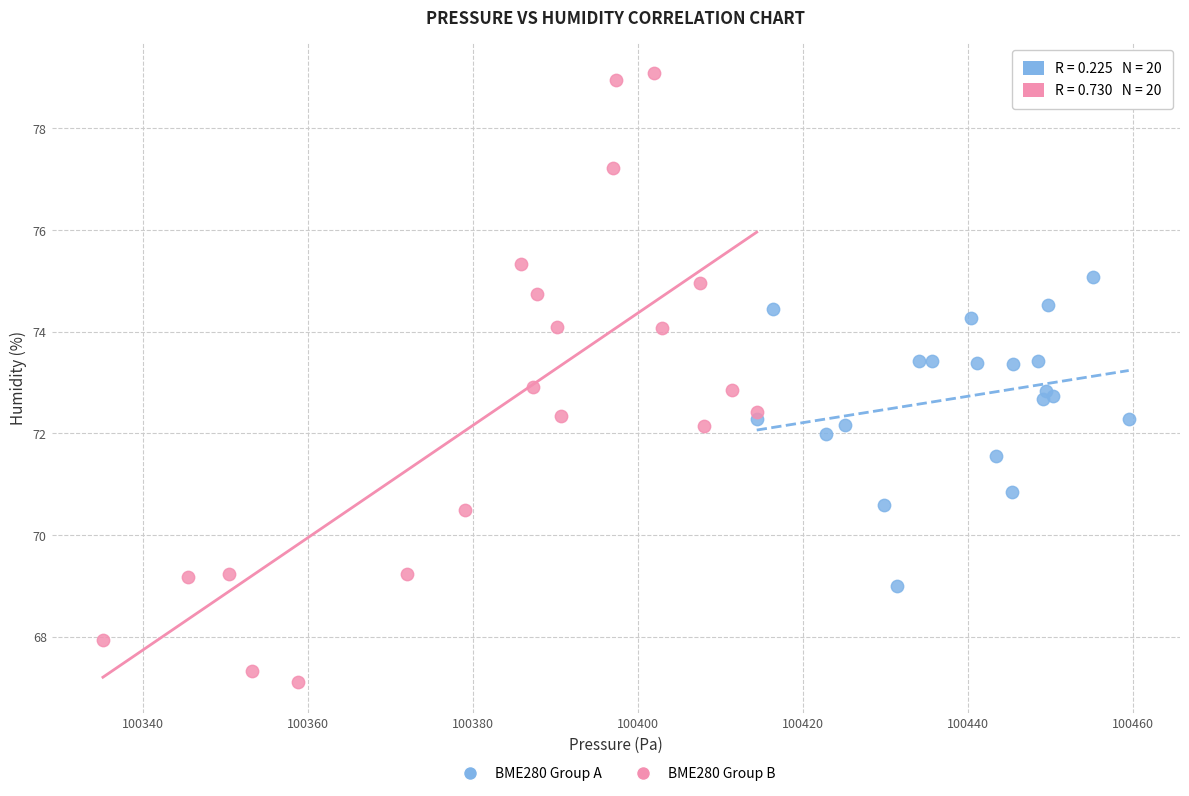

Which series has the widest spread of Y values?

BME280 Group B